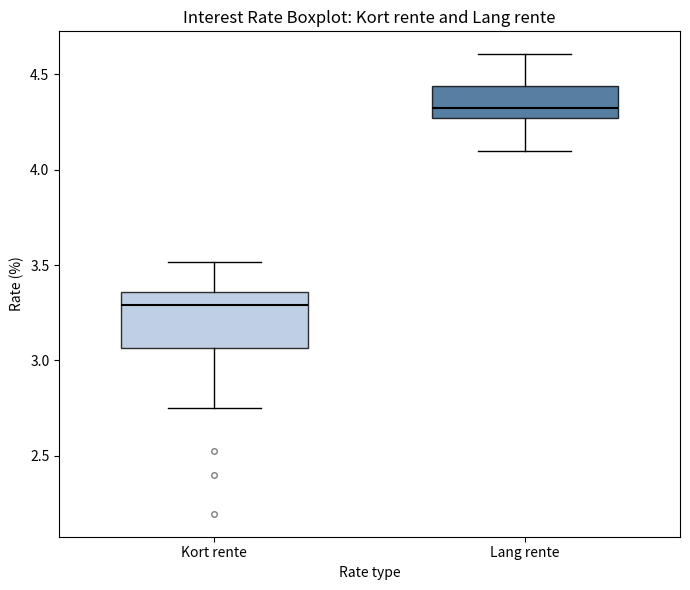

Where does the lower whisker of the box for Lang rente end on the y-axis? The values are not printed on the chart, so give them approximately, as read against the axis.

4.10